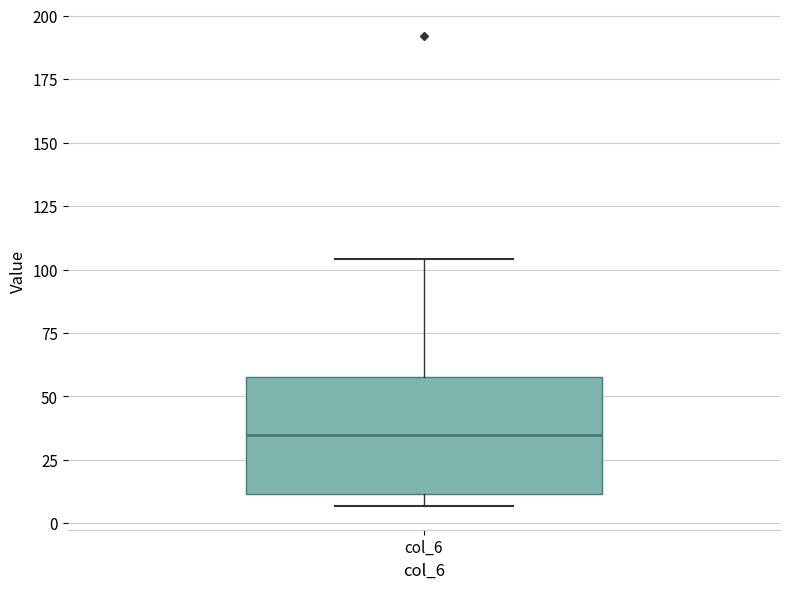

Transcribe this box plot: give where the median line is, the range the box spans, and where the two whiskers end, as read against the y-axis. The values are not printed on the chart, so give them approximately, as read against the axis.

median 35, box 10 to 60, whiskers 5 to 105